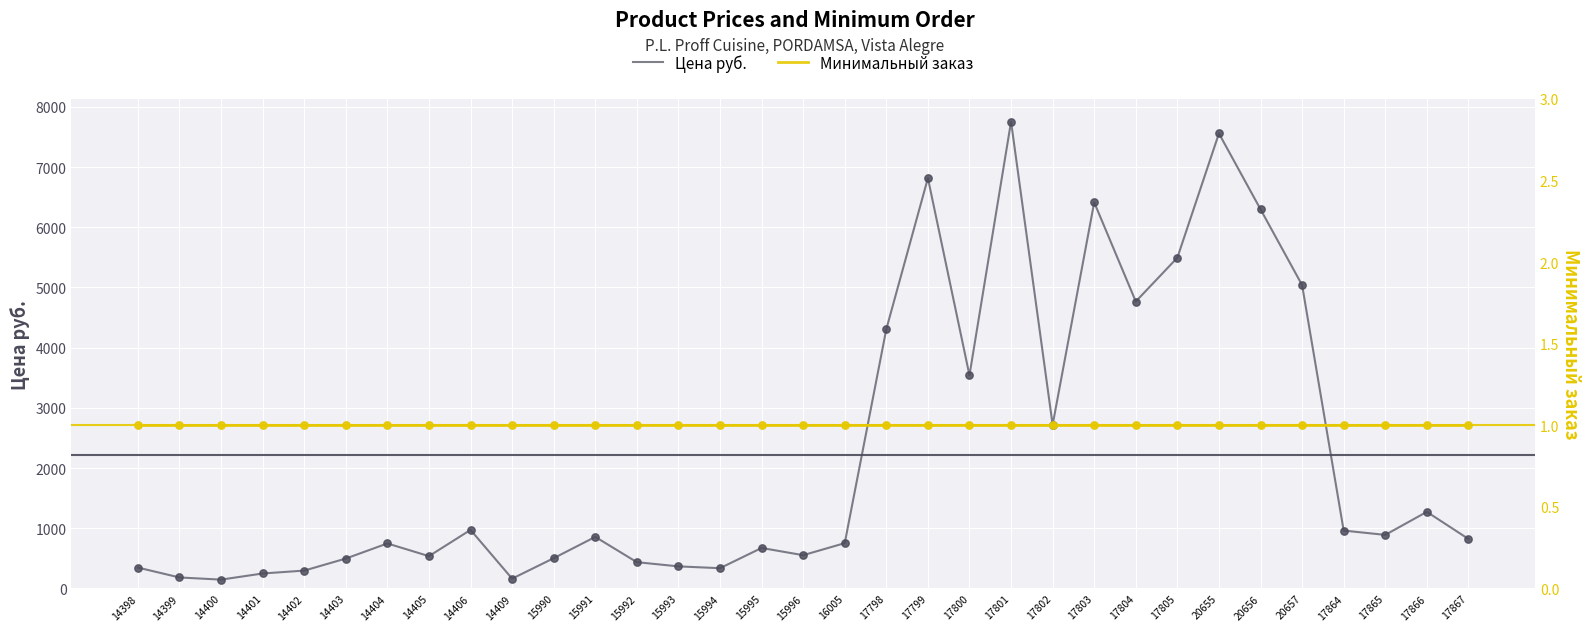

At how many categories does at least one series exceed 6536?

3